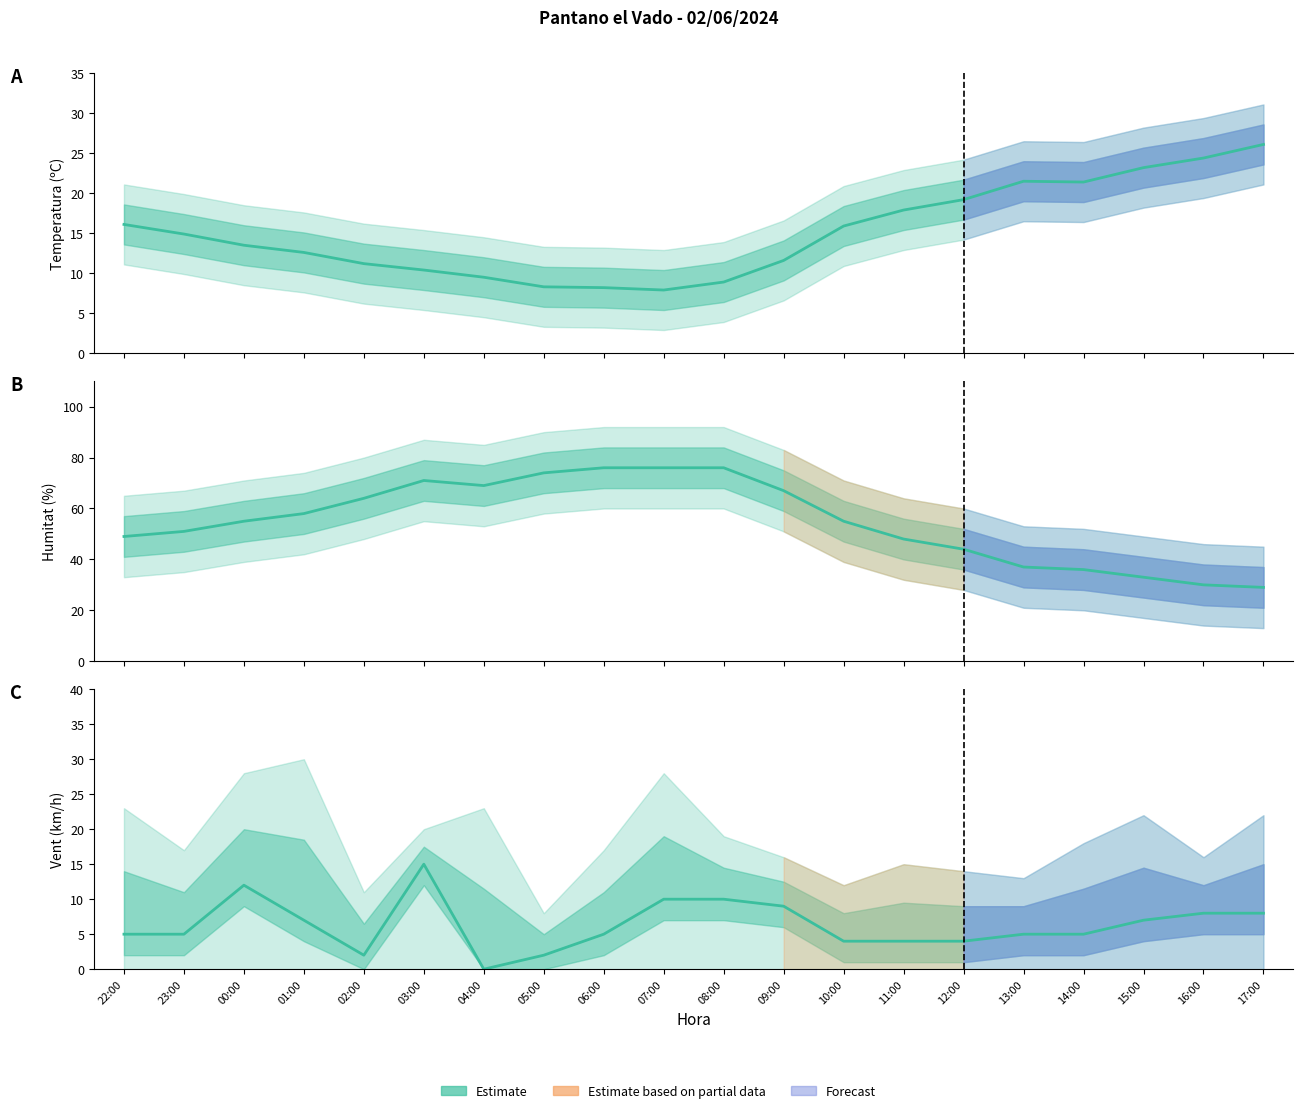

Reading left to right, list all the values displayed in this chart.

Temperatura (C): 22:00=16.1	23:00=14.9	00:00=13.5	01:00=12.6	02:00=11.2	03:00=10.4	04:00=9.5	05:00=8.3	06:00=8.2	07:00=7.9	08:00=8.9	09:00=11.6	10:00=15.9	11:00=17.9	12:00=19.2	13:00=21.5	14:00=21.4	15:00=23.2	16:00=24.4	17:00=26.1
Humitat (%): 22:00=49.0	23:00=51.0	00:00=55.0	01:00=58.0	02:00=64.0	03:00=71.0	04:00=69.0	05:00=74.0	06:00=76.0	07:00=76.0	08:00=76.0	09:00=67.0	10:00=55.0	11:00=48.0	12:00=44.0	13:00=37.0	14:00=36.0	15:00=33.0	16:00=30.0	17:00=29.0
Velocitat del vent (km/h): 22:00=5.0	23:00=5.0	00:00=12.0	01:00=7.0	02:00=2.0	03:00=15.0	04:00=0.0	05:00=2.0	06:00=5.0	07:00=10.0	08:00=10.0	09:00=9.0	10:00=4.0	11:00=4.0	12:00=4.0	13:00=5.0	14:00=5.0	15:00=7.0	16:00=8.0	17:00=8.0